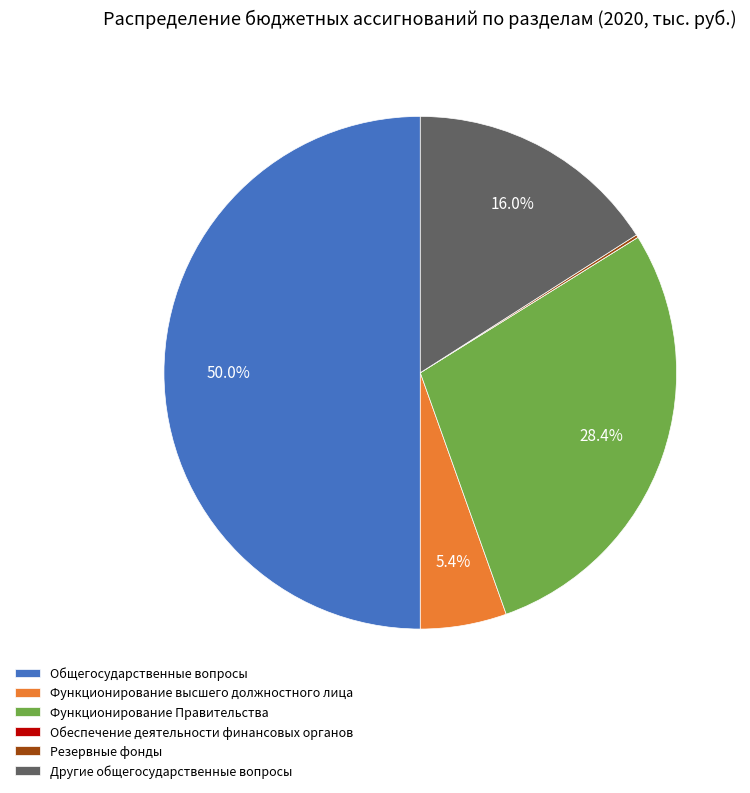

Does Функционирование высшего должностного лица represent more than half of the total?

No